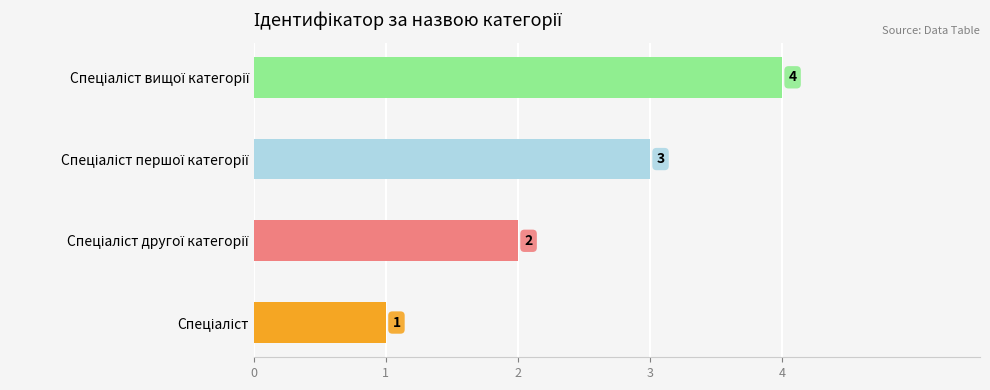

Rank the categories by value from lowest to highest.

Спеціаліст, Спеціаліст другої категорії, Спеціаліст першої категорії, Спеціаліст вищої категорії